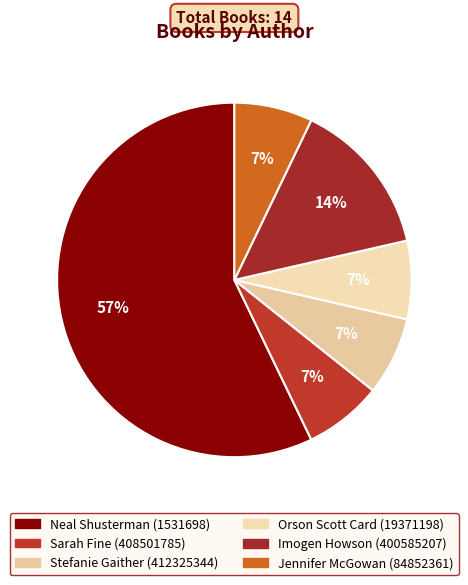

Which category accounts for the majority?

Neal Shusterman (1531698)